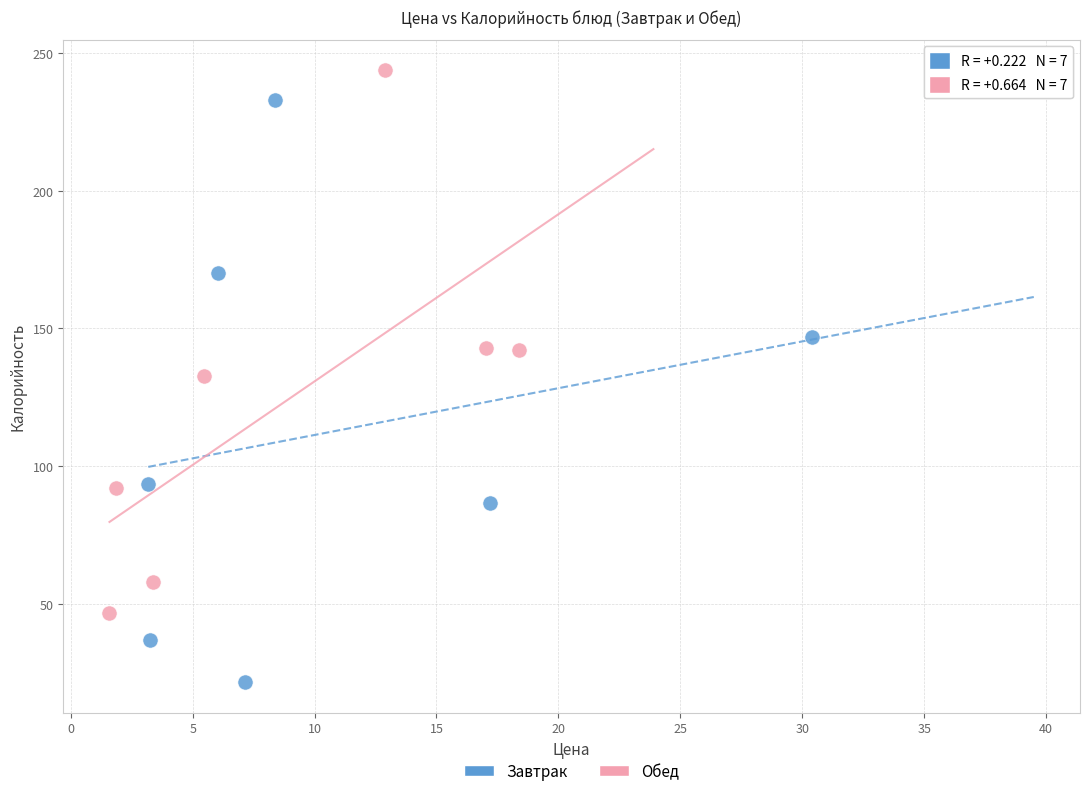

Which series reaches the maximum Y coordinate?

Обед